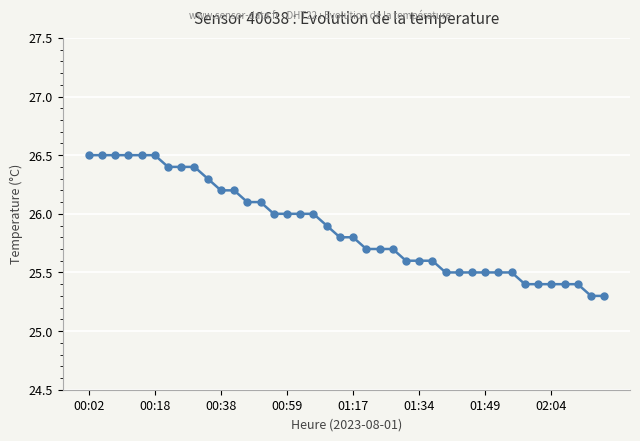

What is the difference between the maximum and minimum values?

1.2